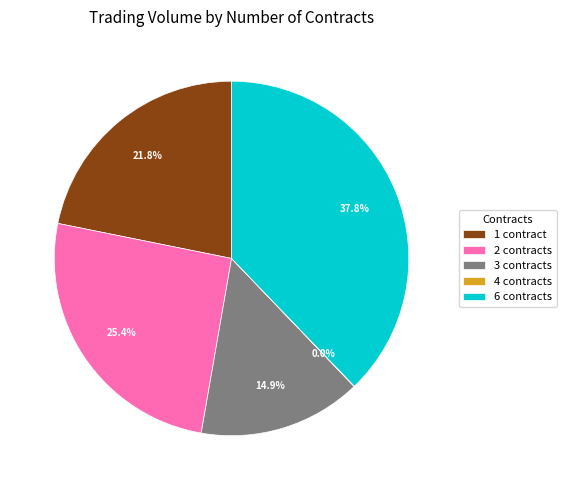

How much of the chart is everything except 6 contracts?

62.2%